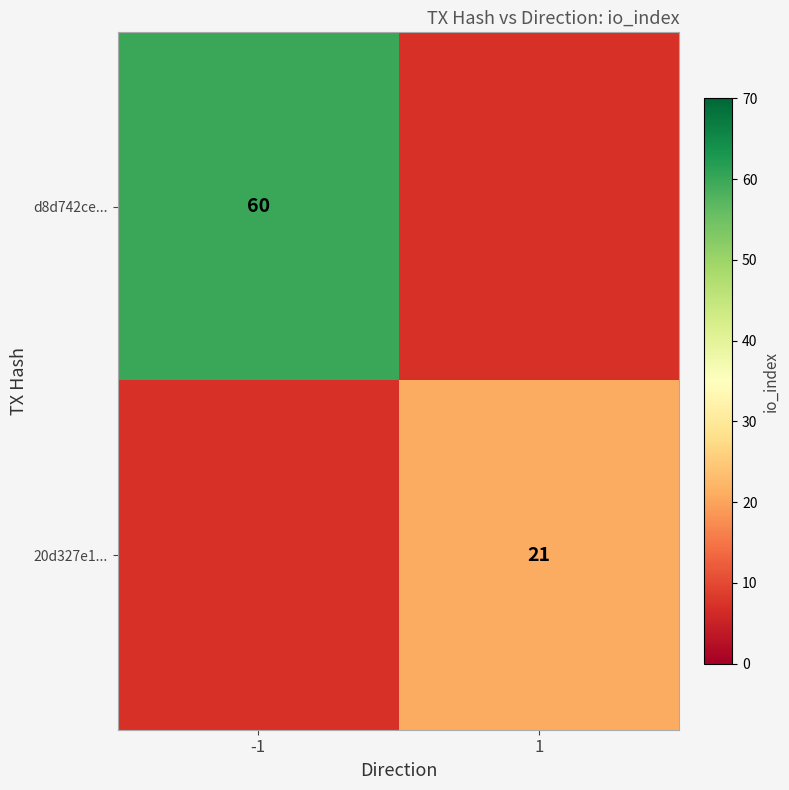

Is the value of 20d327e1... at 1 greater than the value of d8d742ce... at -1?

No